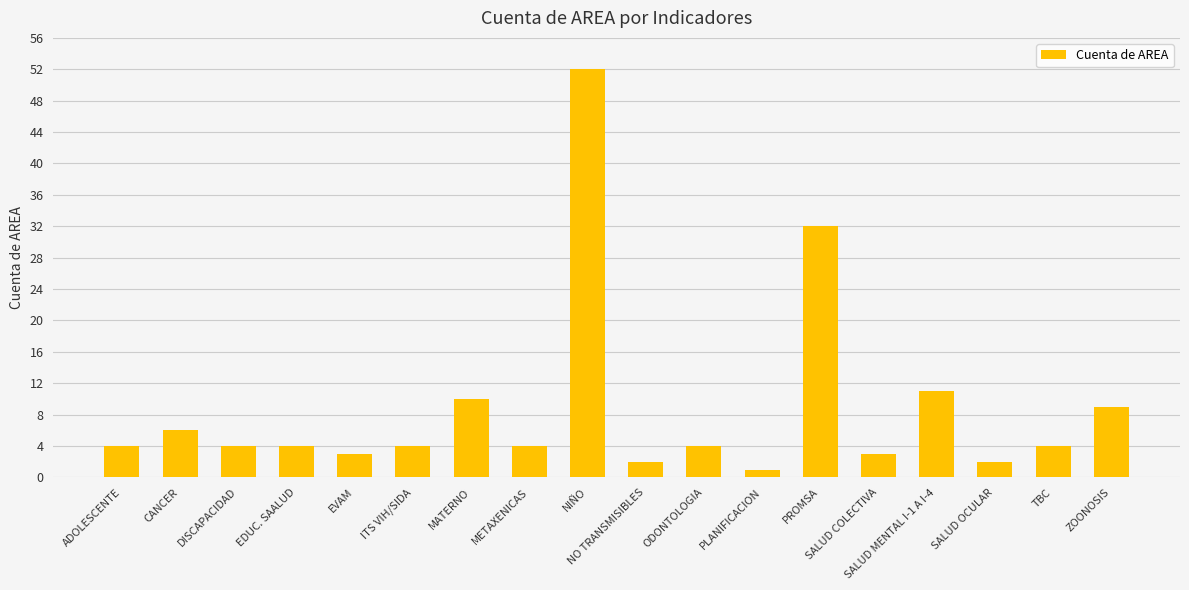

What is the ratio of the value at ADOLESCENTE to the value at DISCAPACIDAD?

1.0